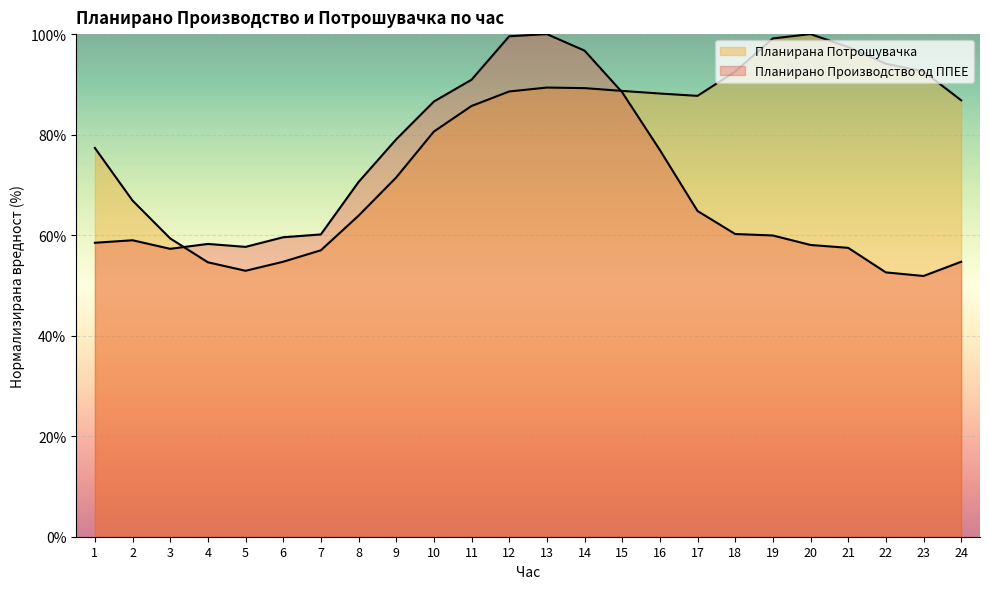

How many interior local valleys does the Планирана Потрошувачка series have?

2